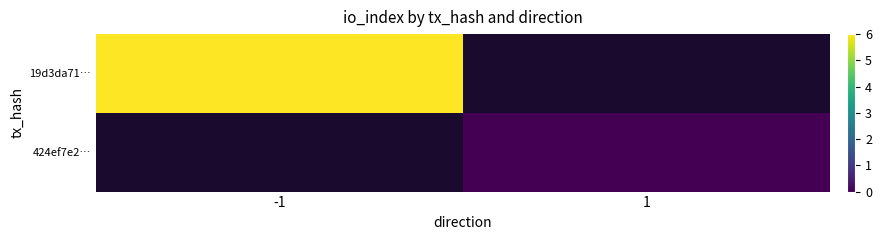

Rank the categories by 424ef7e2… value from lowest to highest.

-1, 1